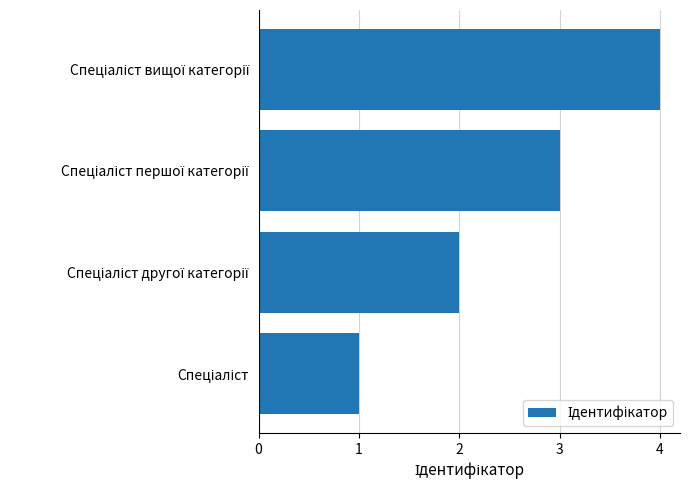

Does the chart contain any negative values?

No